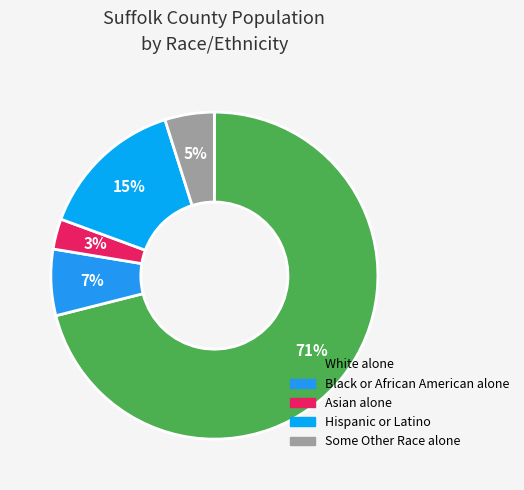

To the nearest percent, what is the average slice percentage?

20%